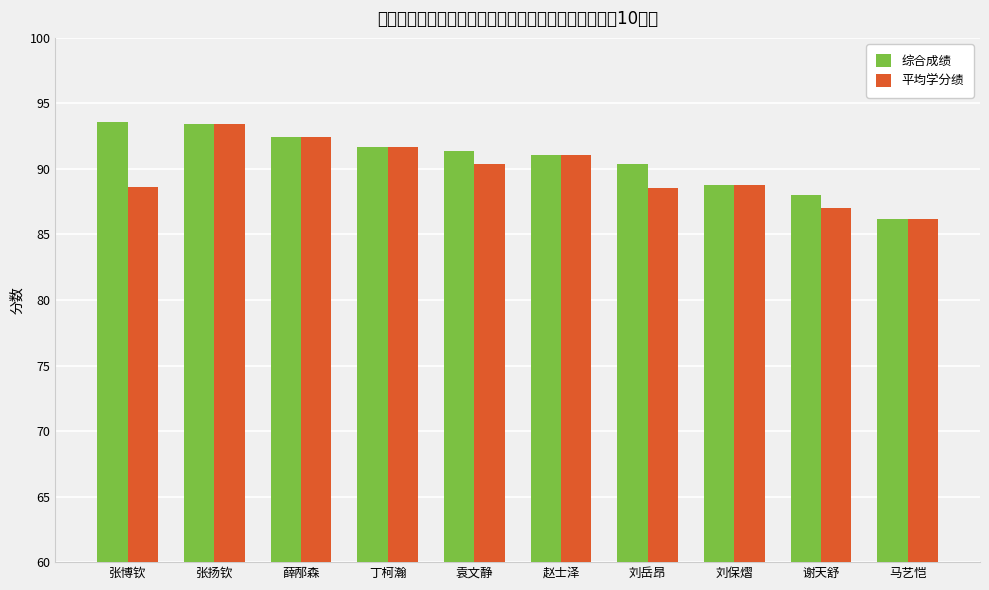

What is the maximum value for 综合成绩?

93.6